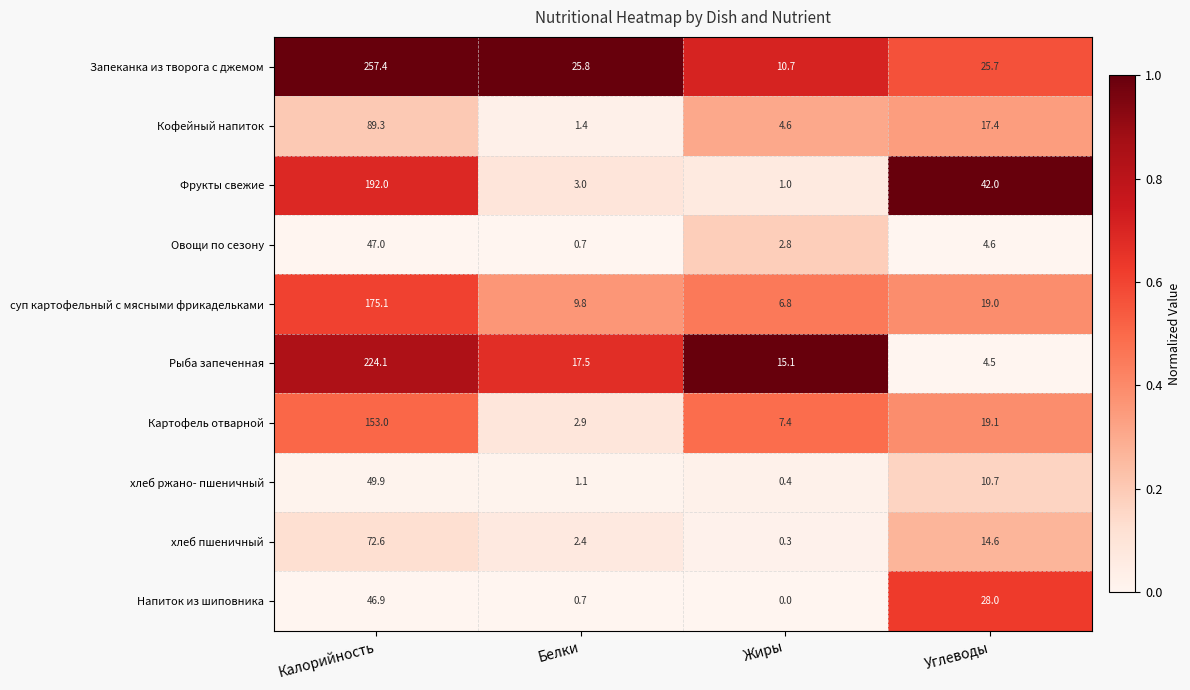

At how many categories does at least one series exceed 0?

4